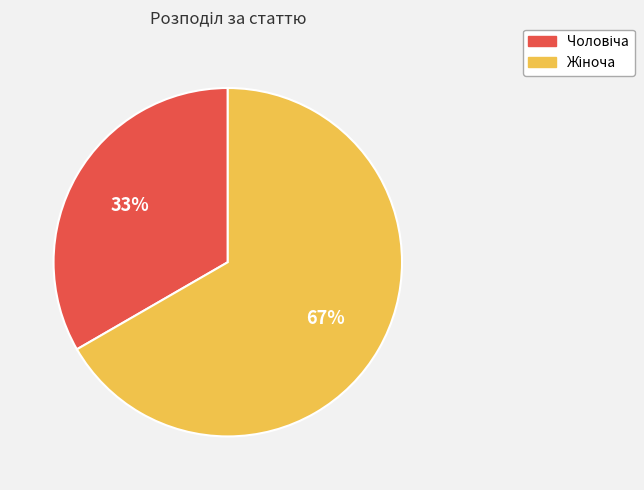

To the nearest percent, what is the average slice percentage?

50%